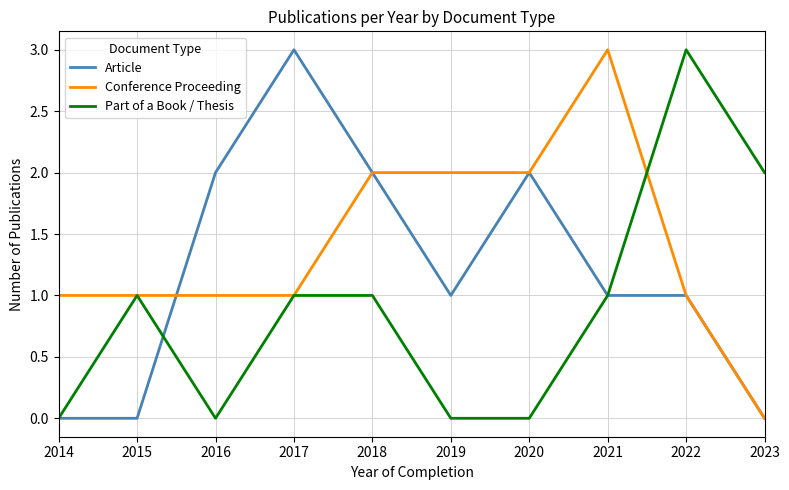

True or false: Article has a value of 2 at 2022.

False